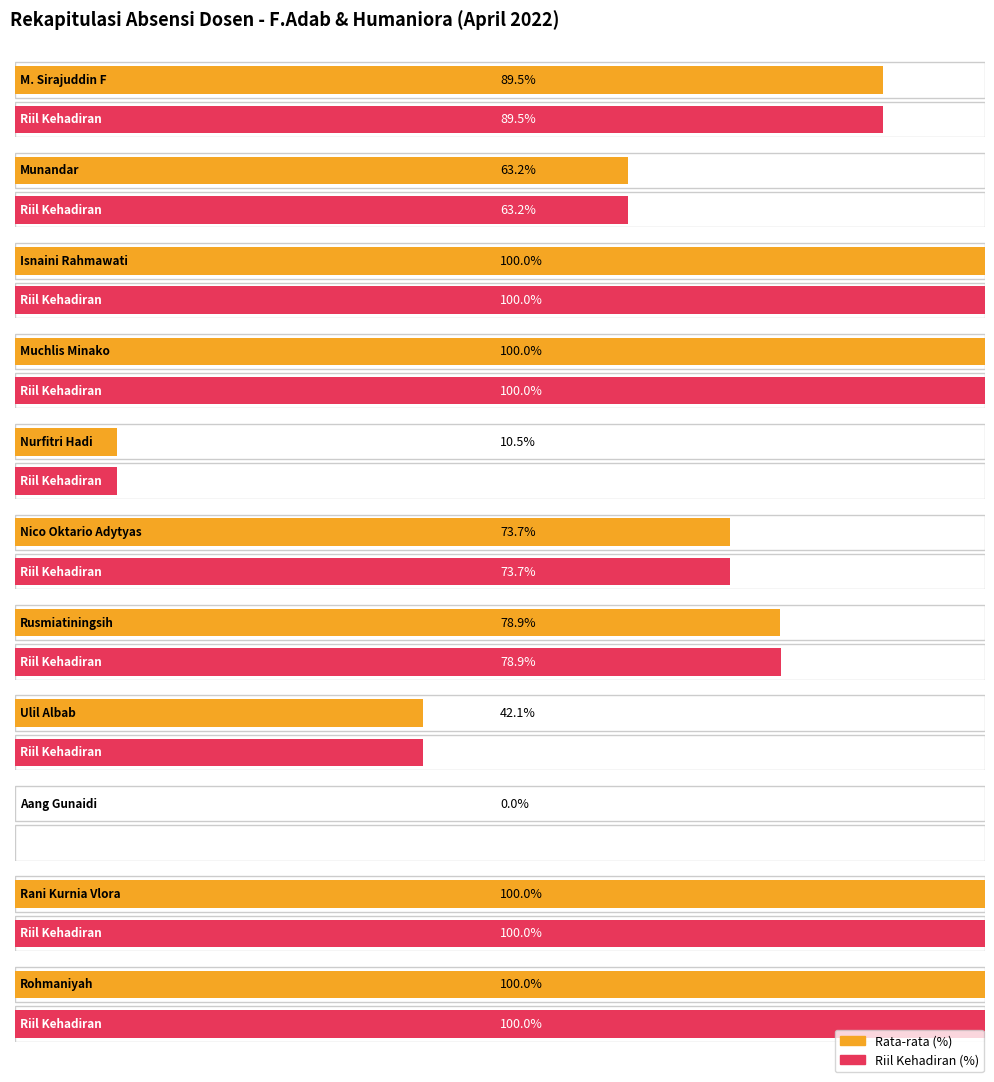

How many bars are there in each group?

2